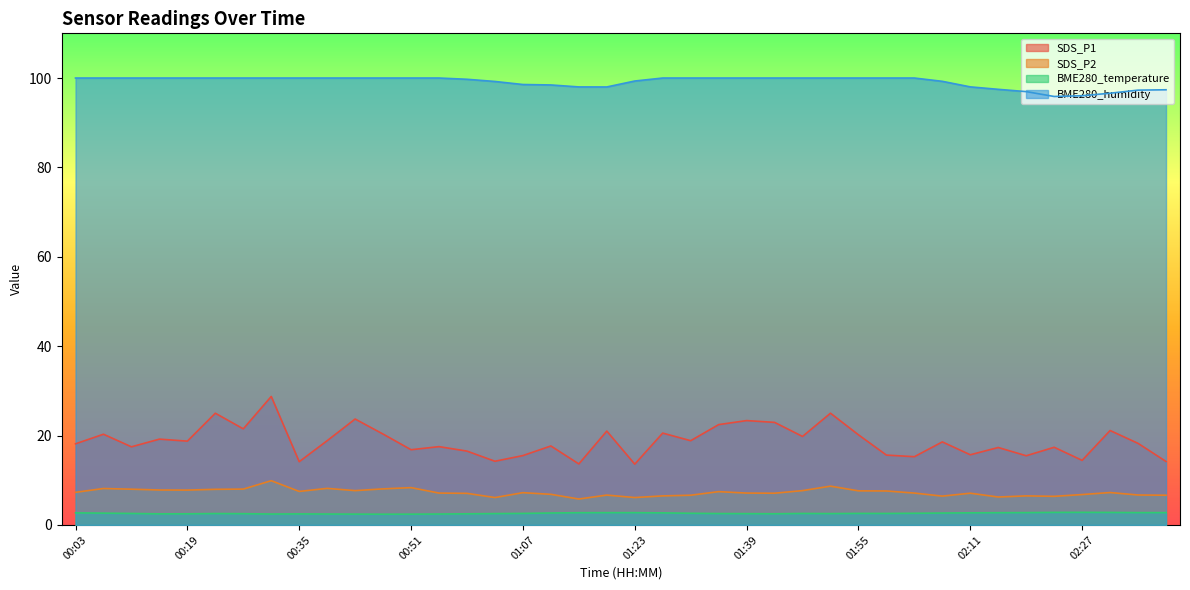

Reading right to left, extract all data points from this chart.

SDS_P1: 14.2	18.2	21.1	14.4	17.4	15.5	17.3	15.7	18.6	15.3	15.6	20.2	25.0	19.8	22.9	23.4	22.4	18.9	20.6	13.6	21.0	13.7	17.7	15.5	14.2	16.5	17.5	16.8	20.3	23.7	18.9	14.2	28.8	21.5	25.0	18.8	19.2	17.5	20.3	18.1
SDS_P2: 6.7	6.7	7.2	6.8	6.4	6.5	6.2	7.1	6.5	7.1	7.6	7.6	8.7	7.7	7.1	7.1	7.5	6.7	6.5	6.1	6.7	5.8	6.8	7.2	6.1	7.1	7.1	8.3	8.1	7.7	8.2	7.5	9.9	8.0	8.0	7.8	7.8	8.0	8.2	7.3
BME280_temperature: 2.8	2.8	2.8	2.8	2.8	2.8	2.7	2.7	2.7	2.6	2.6	2.6	2.5	2.6	2.5	2.5	2.5	2.6	2.7	2.8	2.8	2.7	2.7	2.6	2.5	2.5	2.4	2.4	2.4	2.4	2.4	2.5	2.4	2.5	2.5	2.5	2.5	2.6	2.6	2.7
BME280_humidity: 97.4	97.3	96.6	96.0	95.9	97.0	97.5	98.0	99.3	100.0	100.0	100.0	100.0	100.0	100.0	100.0	100.0	100.0	100.0	99.3	98.0	98.0	98.5	98.5	99.2	99.7	100.0	100.0	100.0	100.0	100.0	100.0	100.0	100.0	100.0	100.0	100.0	100.0	100.0	100.0